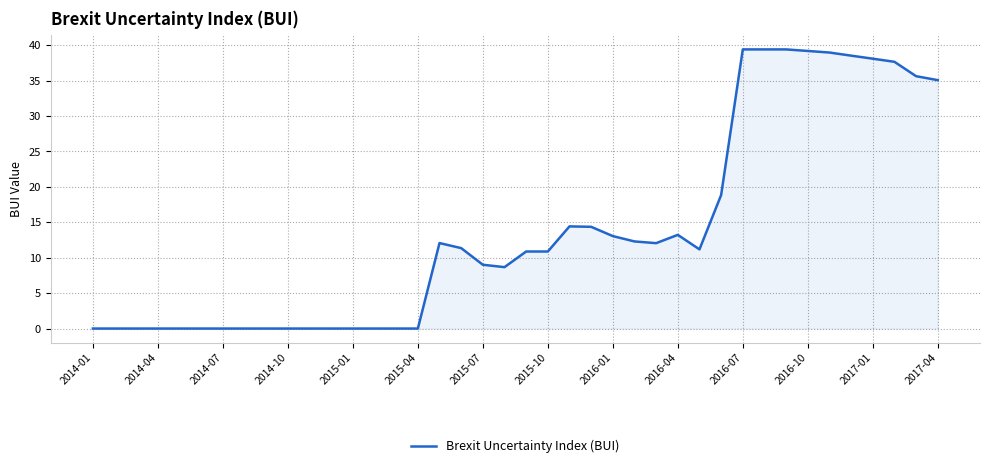

What is the difference between the maximum and minimum values?

39.4